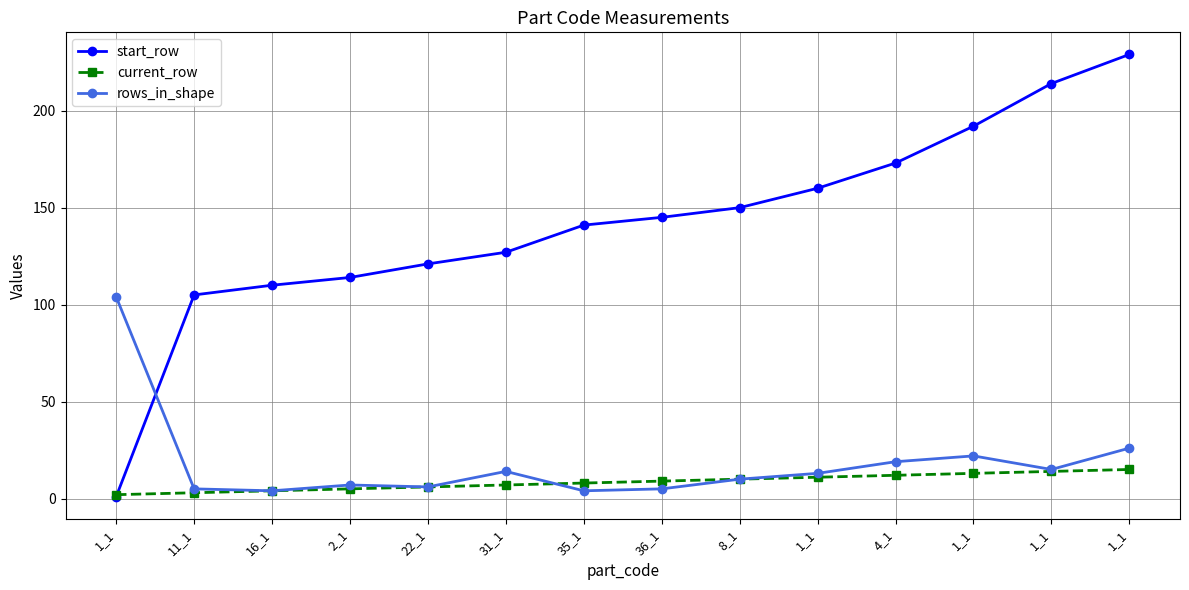

What are all the series names shown in the legend?

start_row, current_row, rows_in_shape